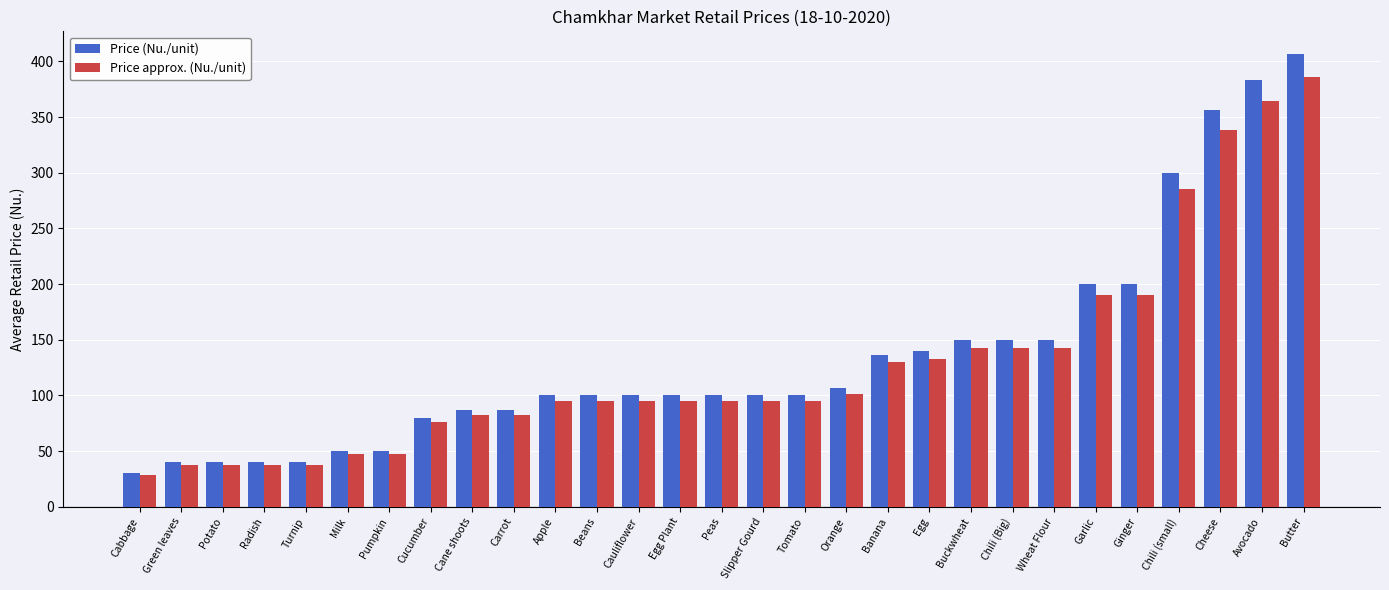

At which category does the chart reach its minimum across all series?

Cabbage